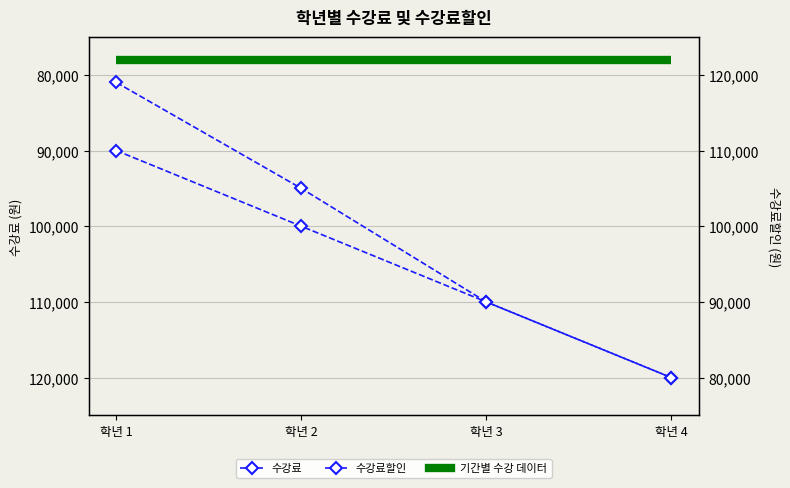

How many lines are shown in the chart?

2